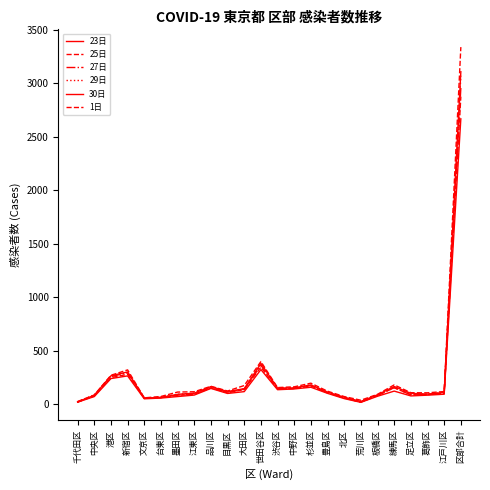

How many lines are shown in the chart?

6